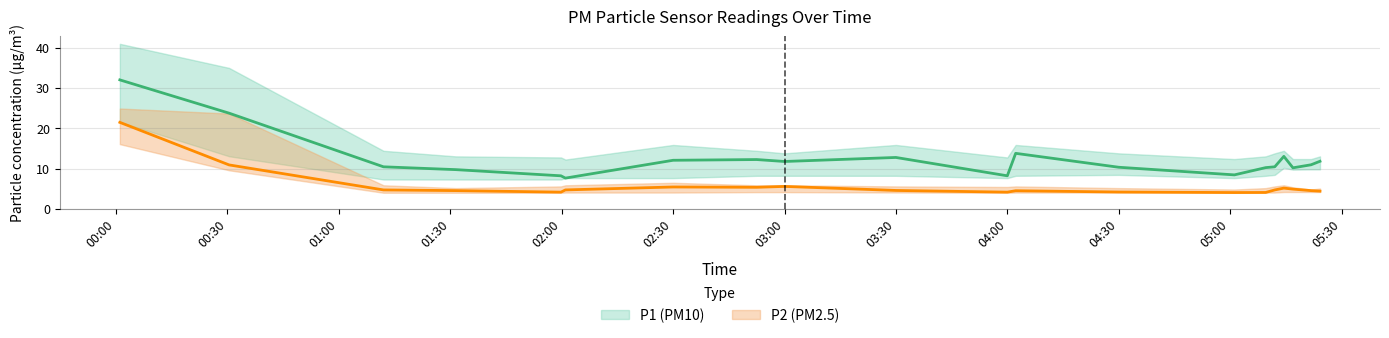

The value of P2_upper at 07:00 is 6.9. True or false?

False